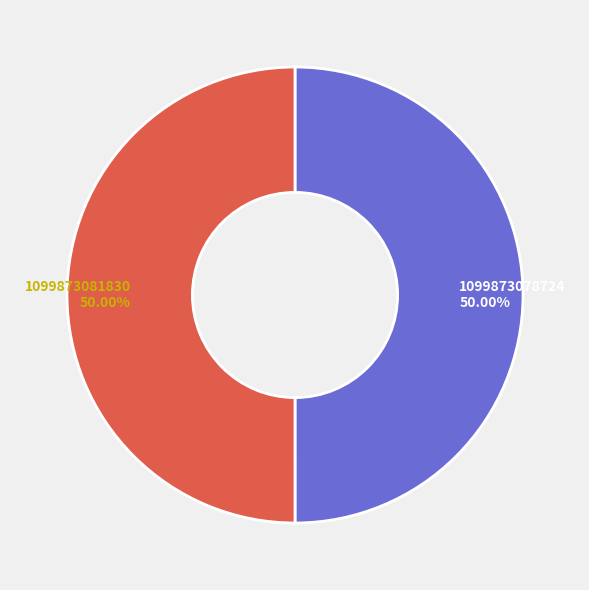

To the nearest percent, what is the average slice percentage?

50%